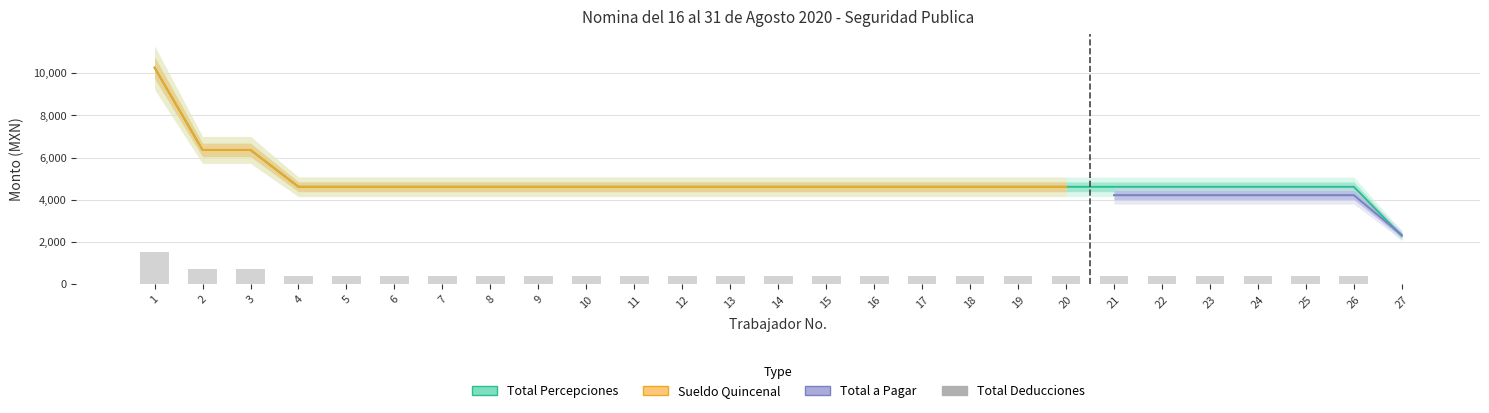

List the labels in order of Sueldo_Quincenal value, largest first.

1, 2, 3, 4, 5, 6, 7, 8, 9, 10, 11, 12, 13, 14, 15, 16, 17, 18, 19, 20, 21, 22, 23, 24, 25, 26, 27